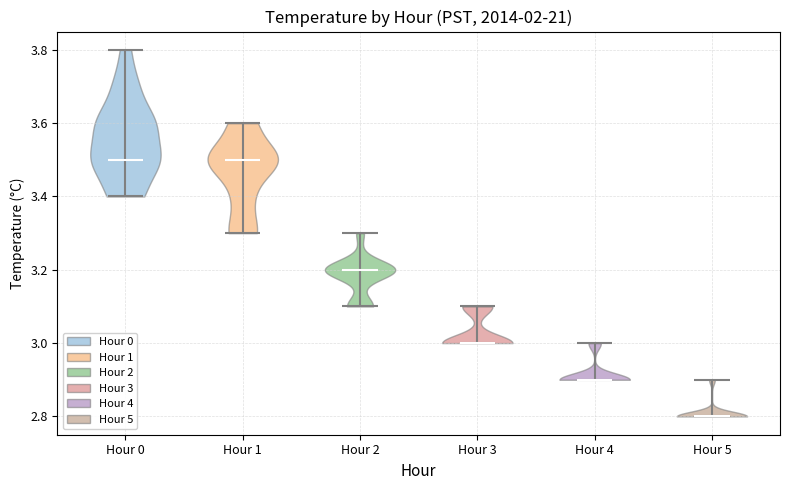

Reading left to right, read every violin against the y-axis: where its median line is, and the lowest and highest points it reaches. The values are not printed on the chart, so give them approximately, as read against the axis.

Hour 0: median line 3.5, lowest point 3.4, highest point 3.8
Hour 1: median line 3.5, lowest point 3.3, highest point 3.6
Hour 2: median line 3.2, lowest point 3.1, highest point 3.3
Hour 3: median line 3.0, lowest point 3.0, highest point 3.1
Hour 4: median line 2.9, lowest point 2.9, highest point 3.0
Hour 5: median line 2.8, lowest point 2.8, highest point 2.9